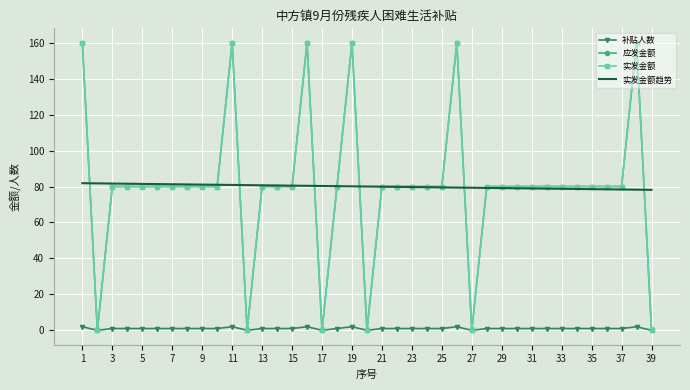

Reading right to left, list all the values displayed in this chart.

补贴人数: 0.0	2.0	1.0	1.0	1.0	1.0	1.0	1.0	1.0	1.0	1.0	1.0	0.0	2.0	1.0	1.0	1.0	1.0	1.0	0.0	2.0	1.0	0.0	2.0	1.0	1.0	1.0	0.0	2.0	1.0	1.0	1.0	1.0	1.0	1.0	1.0	1.0	0.0	2.0
应发金额: 0.0	160.0	80.0	80.0	80.0	80.0	80.0	80.0	80.0	80.0	80.0	80.0	0.0	160.0	80.0	80.0	80.0	80.0	80.0	0.0	160.0	80.0	0.0	160.0	80.0	80.0	80.0	0.0	160.0	80.0	80.0	80.0	80.0	80.0	80.0	80.0	80.0	0.0	160.0
实发金额: 0.0	160.0	80.0	80.0	80.0	80.0	80.0	80.0	80.0	80.0	80.0	80.0	0.0	160.0	80.0	80.0	80.0	80.0	80.0	0.0	160.0	80.0	0.0	160.0	80.0	80.0	80.0	0.0	160.0	80.0	80.0	80.0	80.0	80.0	80.0	80.0	80.0	0.0	160.0
实发金额趋势: 78.2	78.3	78.3	78.4	78.5	78.6	78.7	78.8	78.9	79.0	79.1	79.2	79.3	79.4	79.5	79.6	79.7	79.8	79.9	80.0	80.1	80.2	80.3	80.4	80.5	80.6	80.7	80.8	80.9	81.0	81.1	81.2	81.3	81.4	81.5	81.6	81.7	81.7	81.8